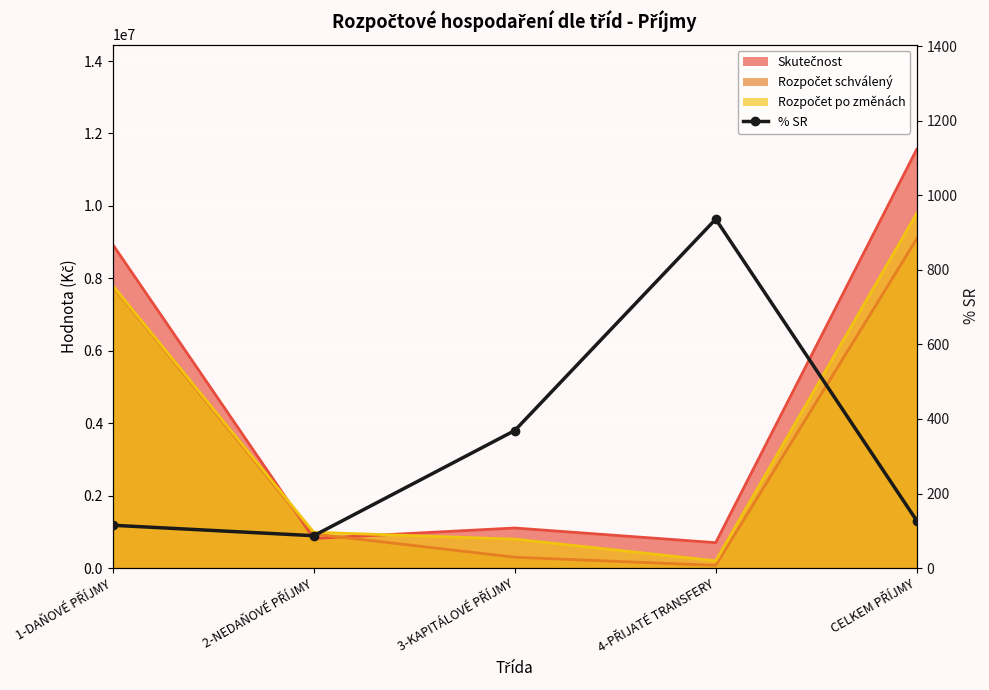

What is the change in value from 2-NEDAŇOVÉ PŘÍJMY to 4-PŘIJATÉ TRANSFERY?

+849.2